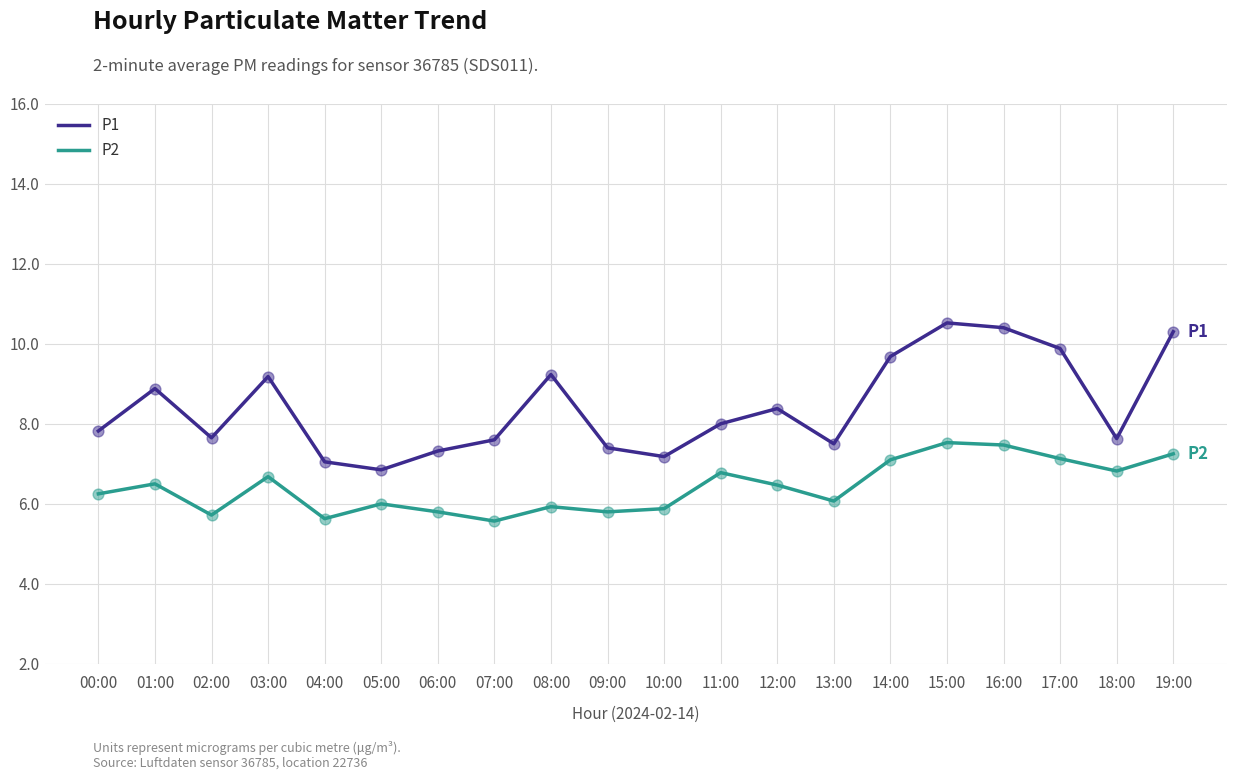

Which series has the largest total across all categories?

P1